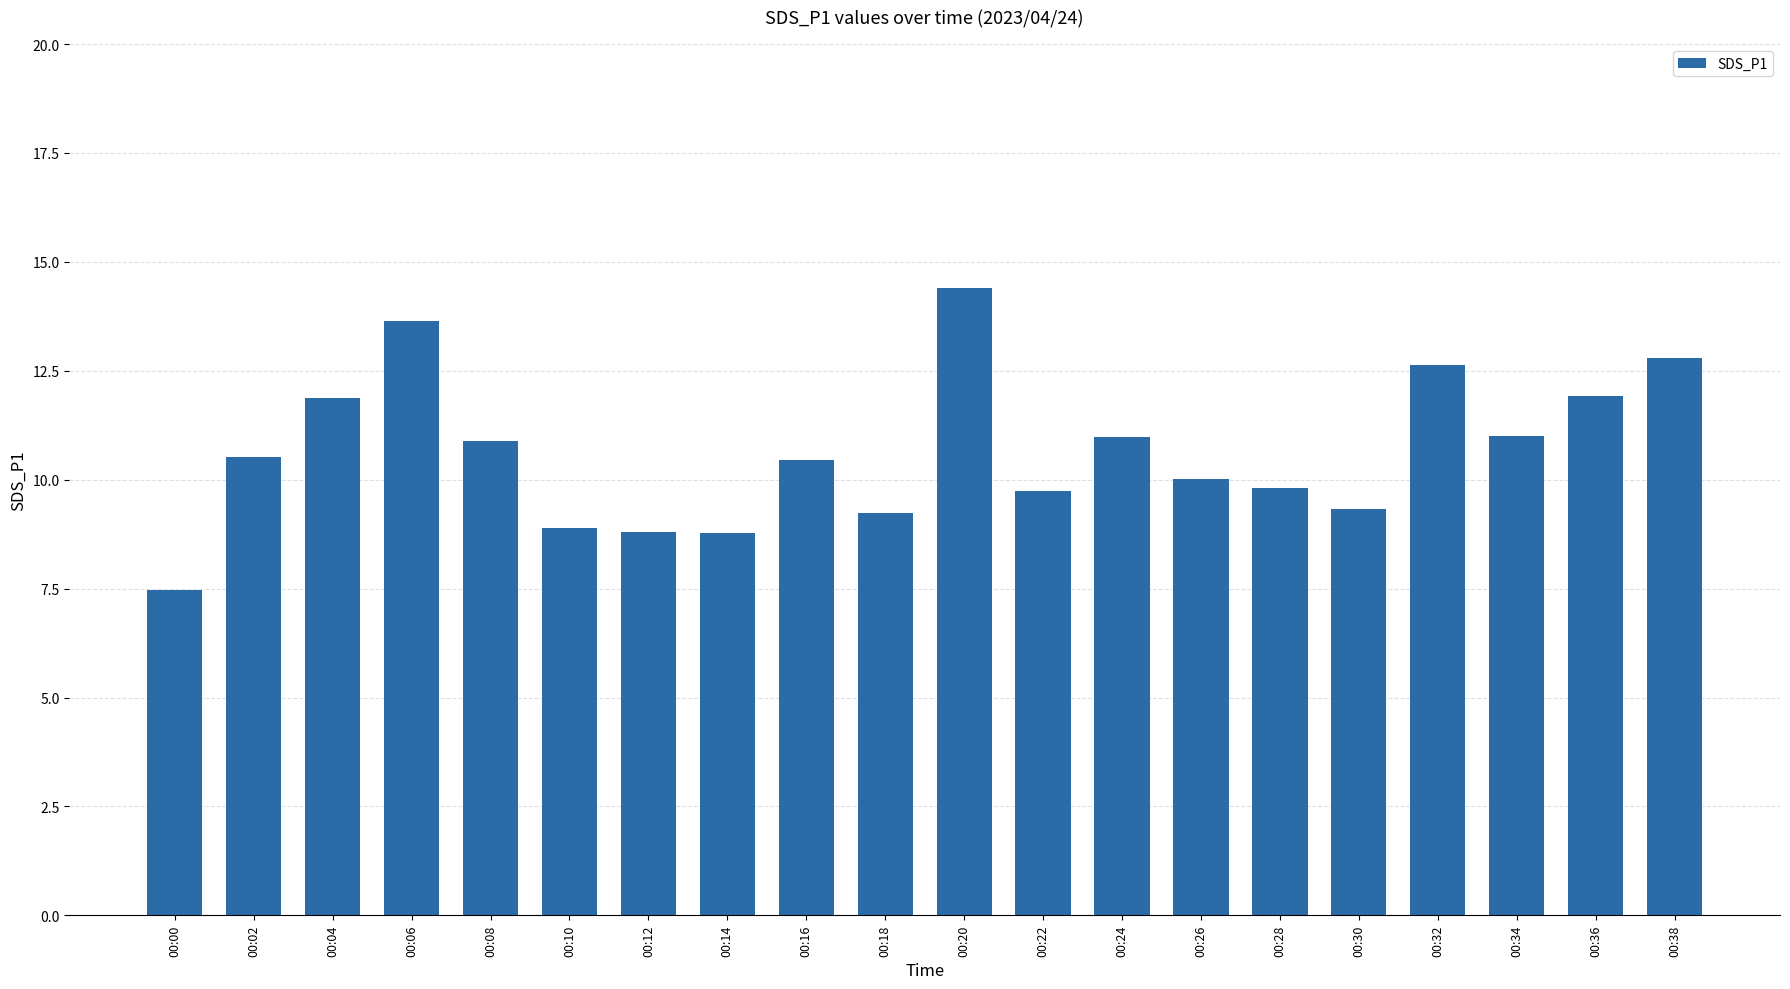

What value does the data have at 00:18?

9.2